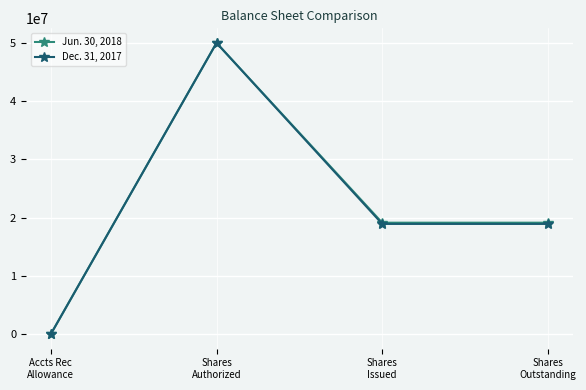

Rank the series by their average value, from highest to lowest.

Jun. 30, 2018, Dec. 31, 2017